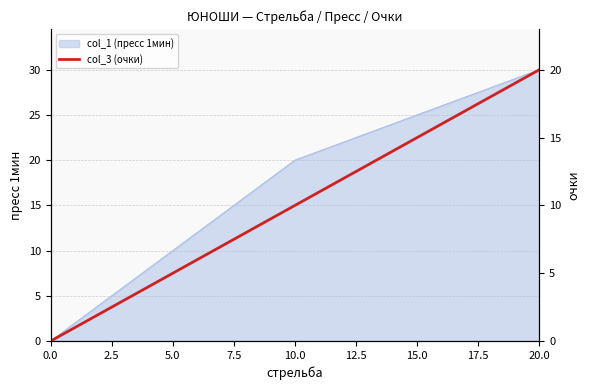

What is the maximum value shown in the chart?

20